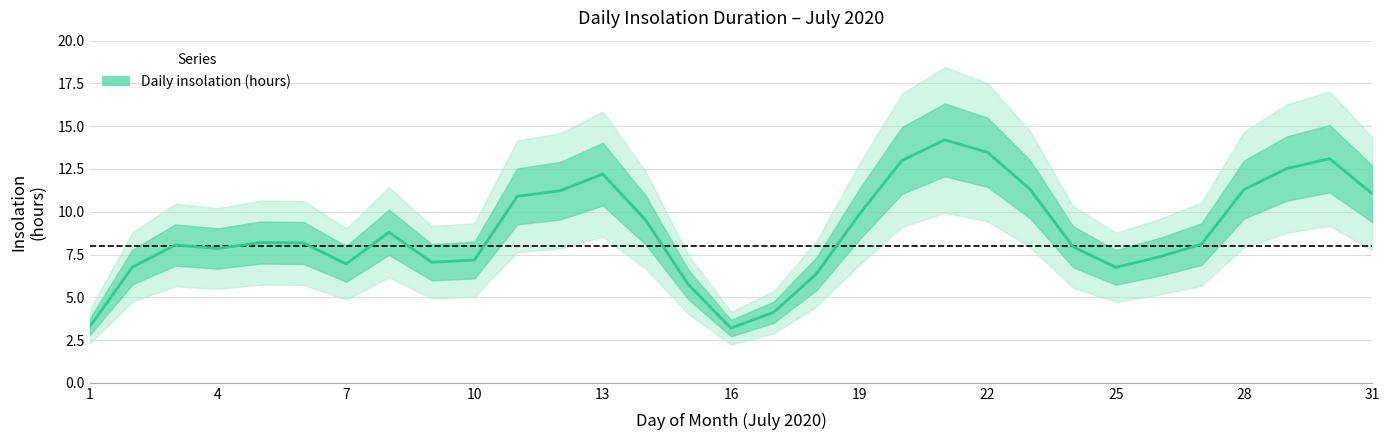

How many interior local valleys (lower than both neighbors) does the data have?

5